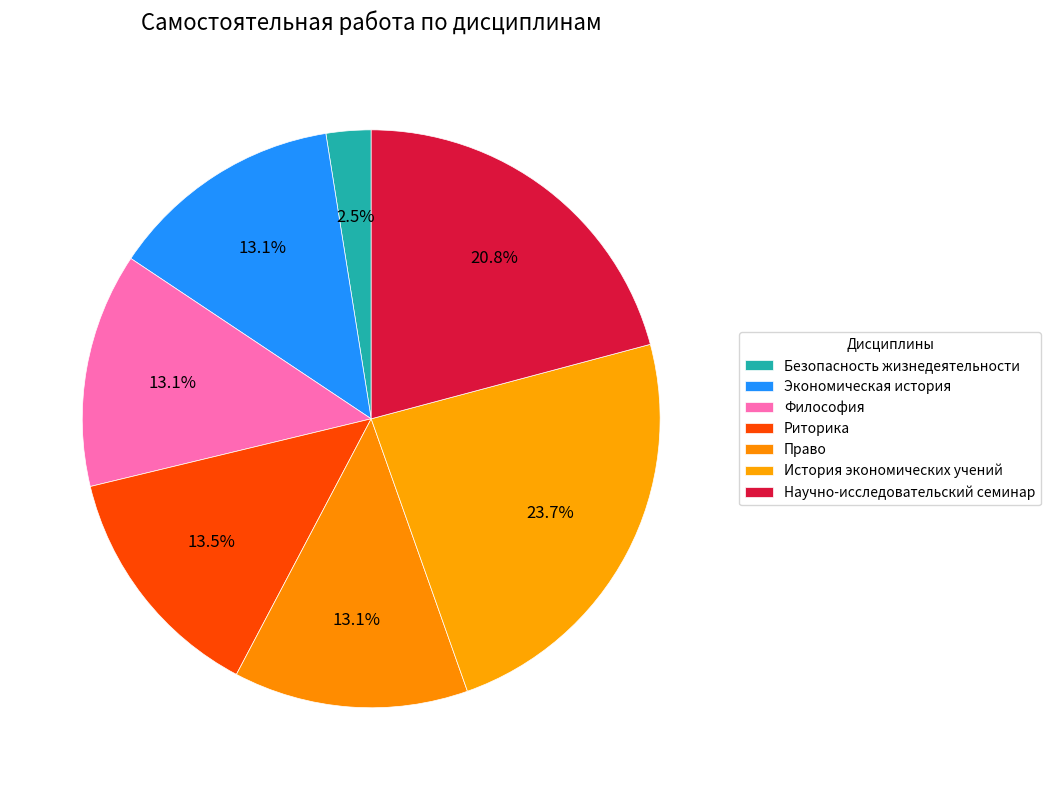

Which category has the biggest portion of the pie?

История экономических учений